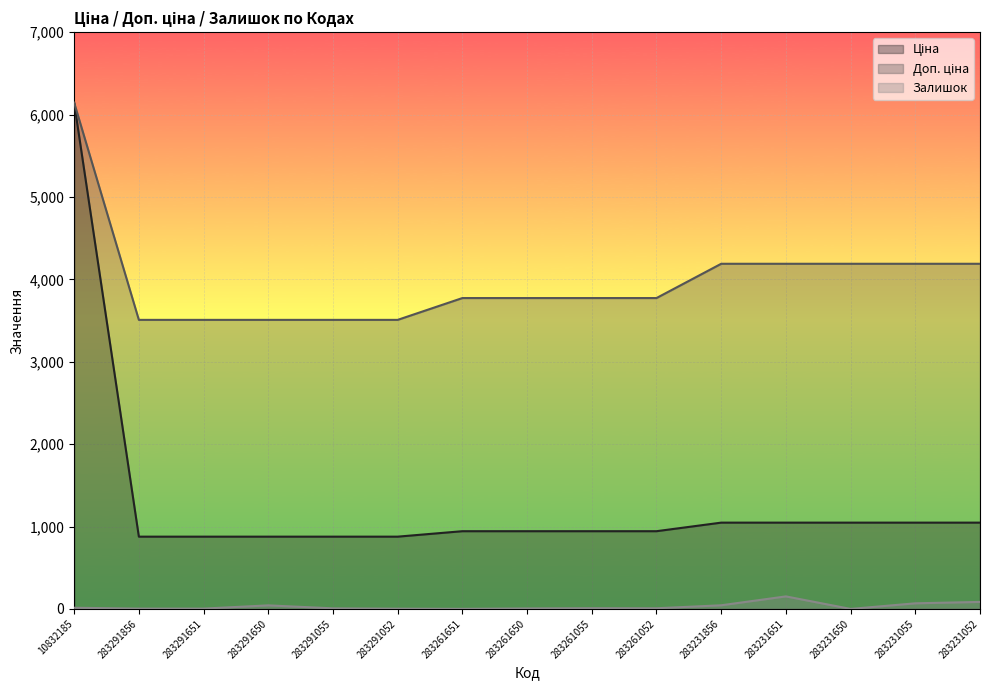

What is the difference between the highest and lowest values at 283231052?

4103.7